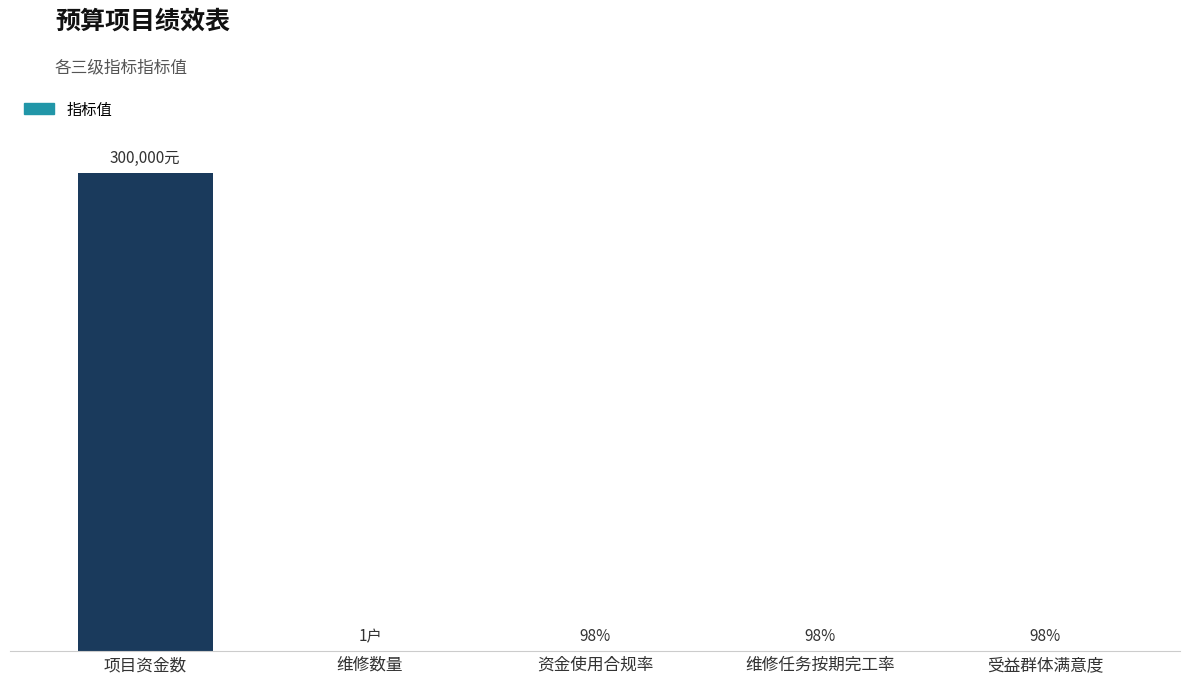

Which label corresponds to the largest value in the chart?

项目资金数